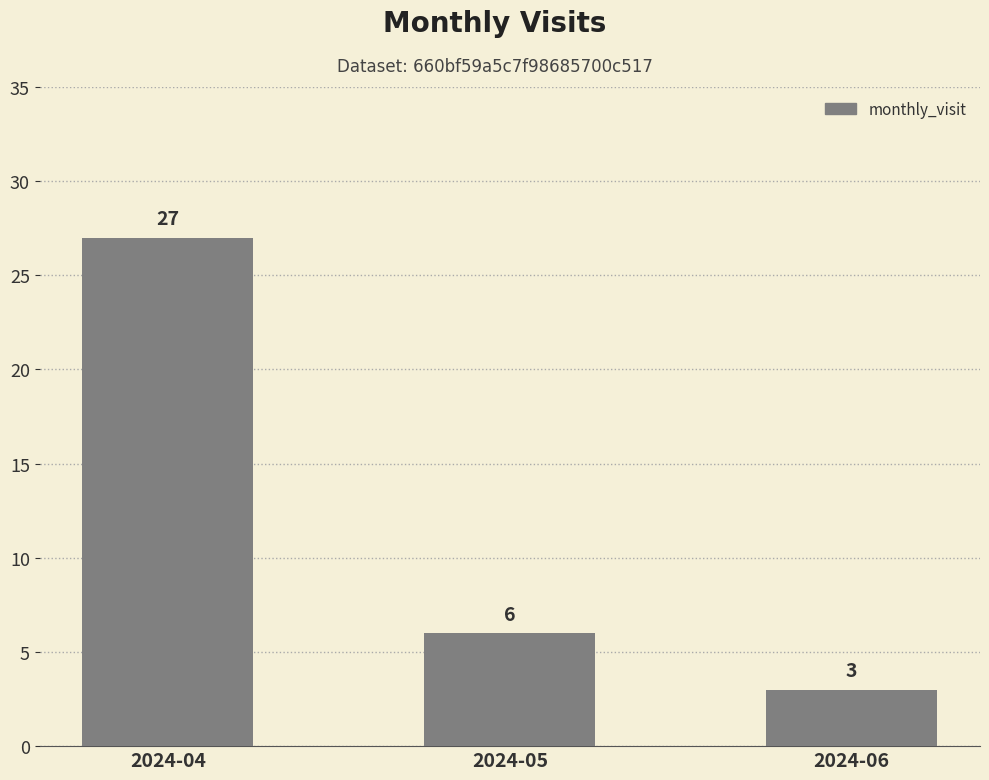

The value at 2024-04 is 12. True or false?

False